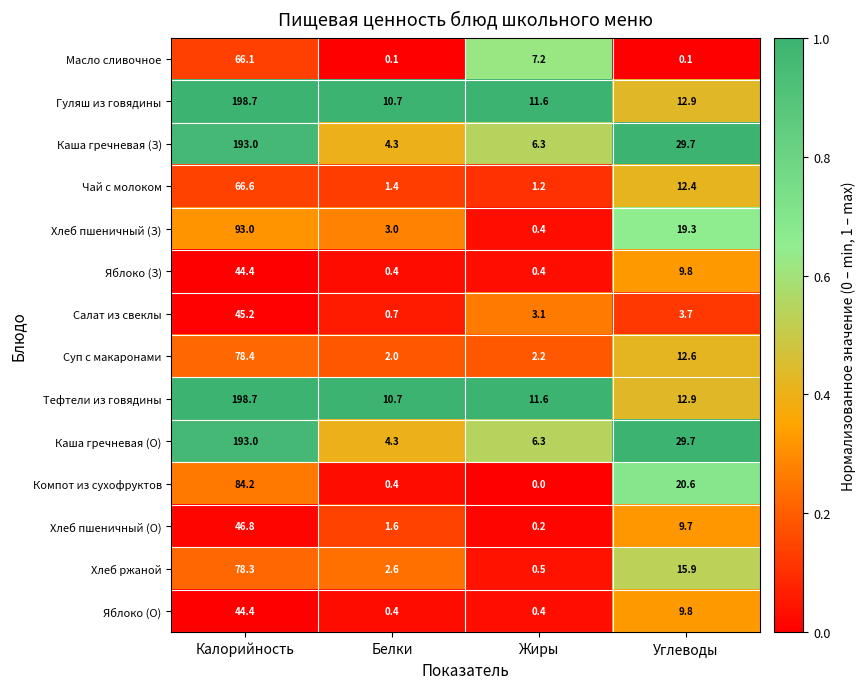

What is the greatest value displayed?

198.7